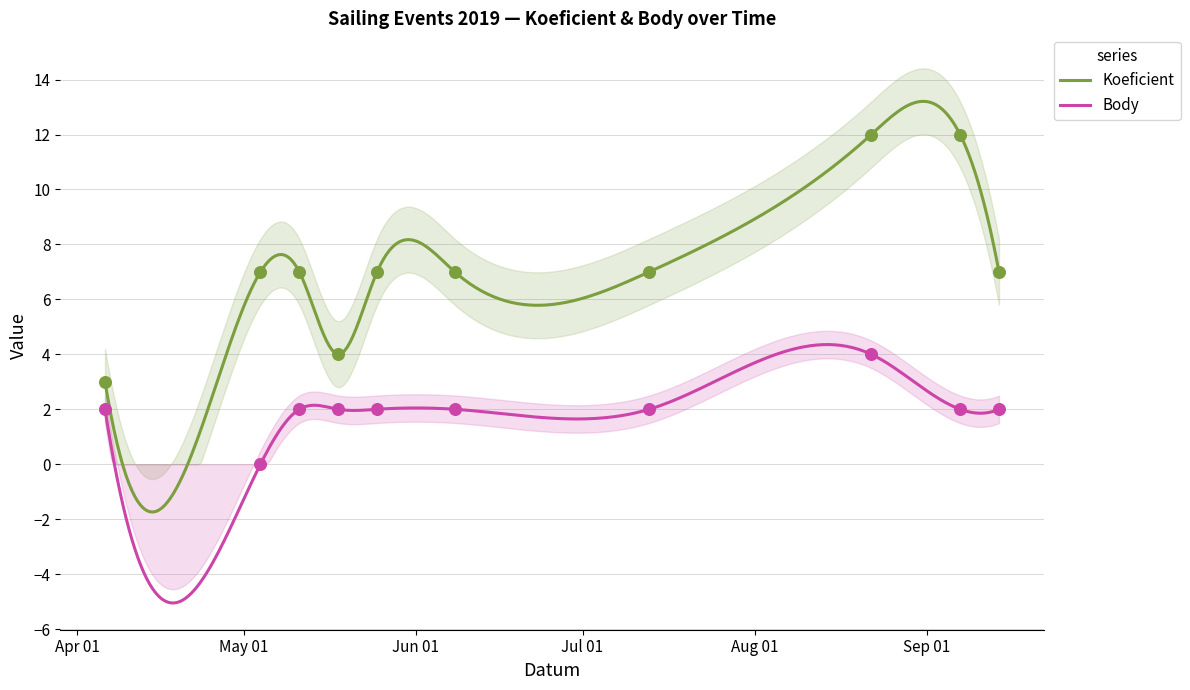

What are all the series names shown in the legend?

Koeficient, Body